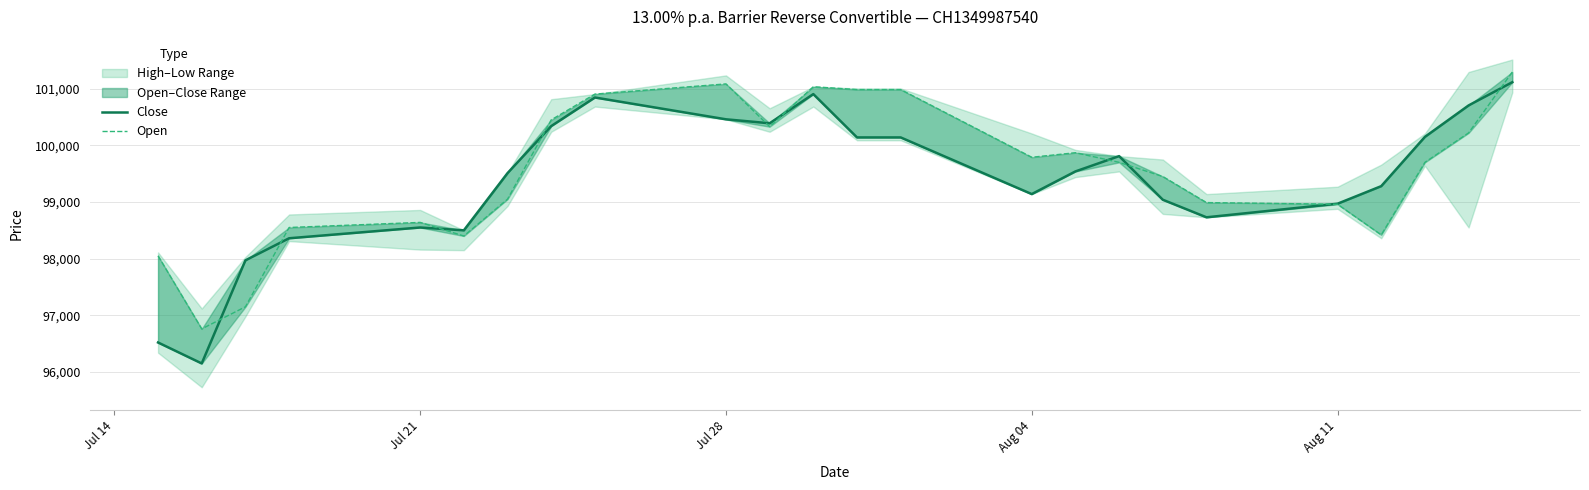

What is the total value across all series at Jul 14?

194570